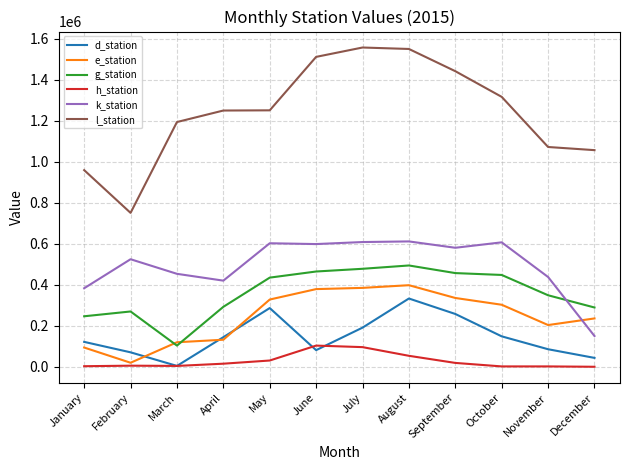

True or false: k_station has a value of 270148 at November.

False